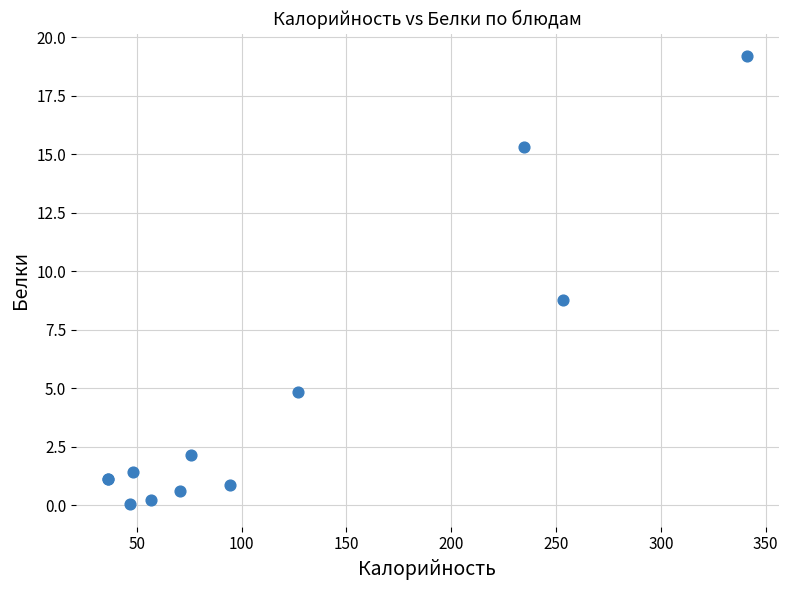

What Y value in the scatter plot is closest to 9?

8.8